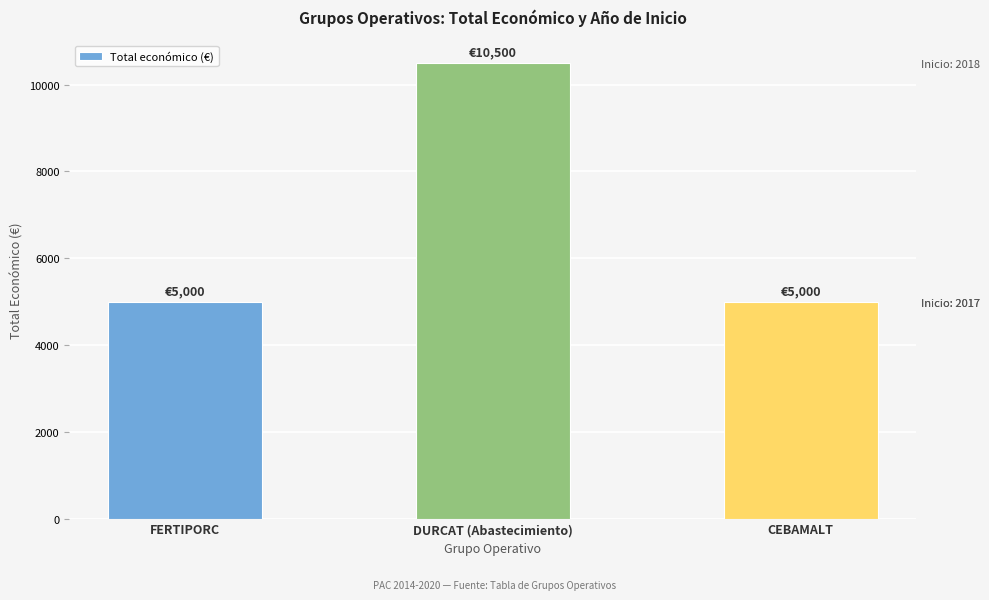

Reading left to right, list all the values displayed in this chart.

5000	10500	5000